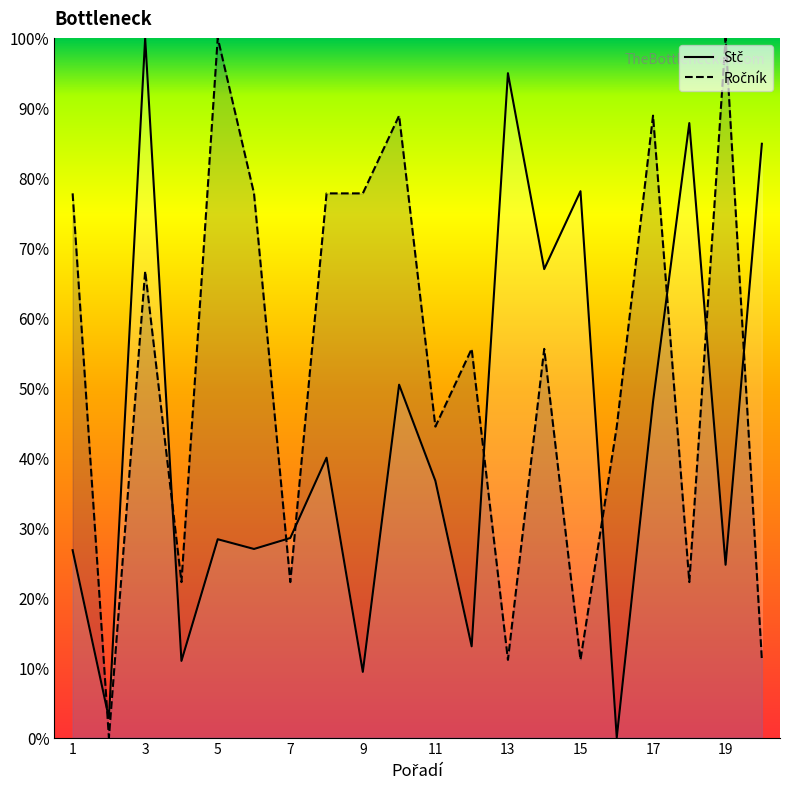

What is the value of the Stč point at the 4th from the left?

11.0